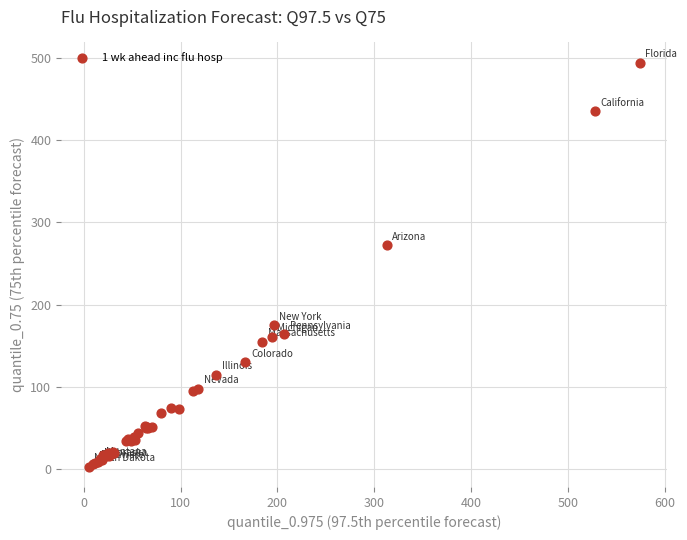

What Y value in the scatter plot is closest to 248?

272